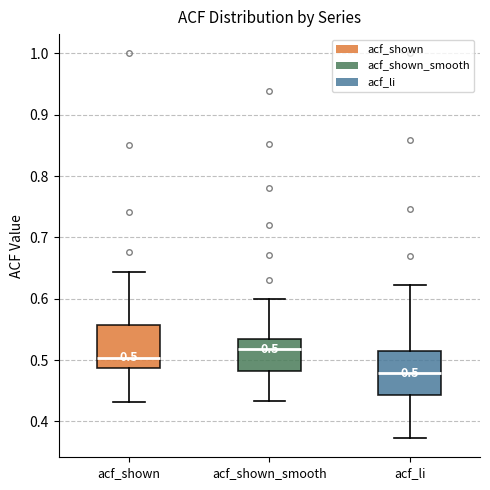

Which box's median line is the highest?

acf_shown_smooth